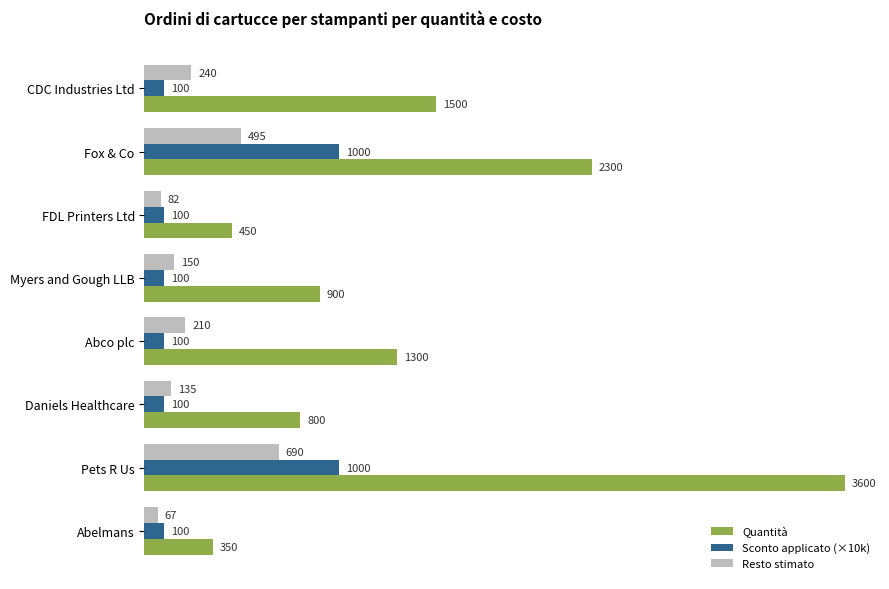

Which series has the largest range (max minus min)?

Quantità